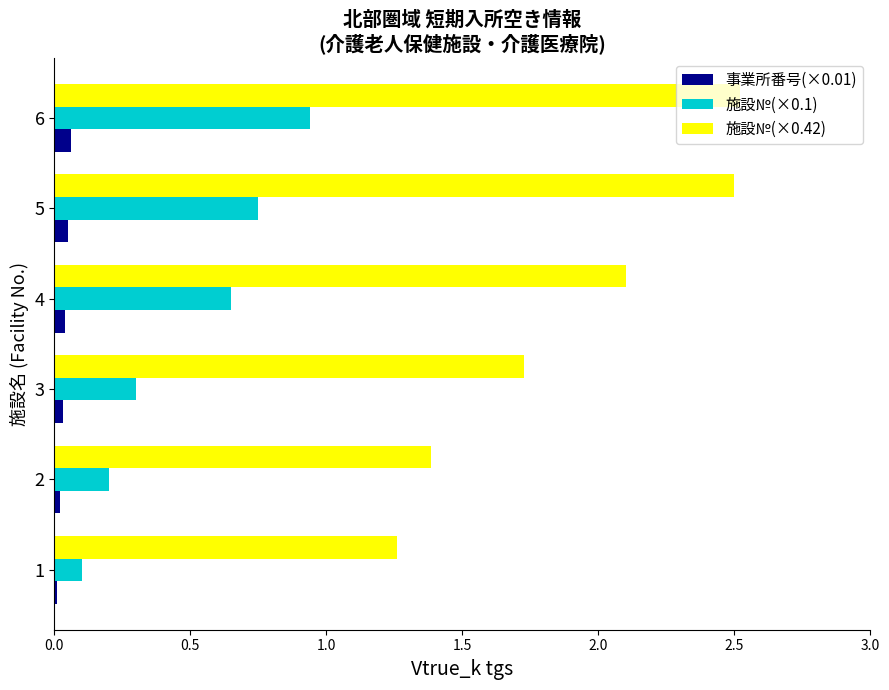

Rank the series by their maximum value, from highest to lowest.

施設№(×0.42), 施設№(×0.1), 事業所番号(×0.01)